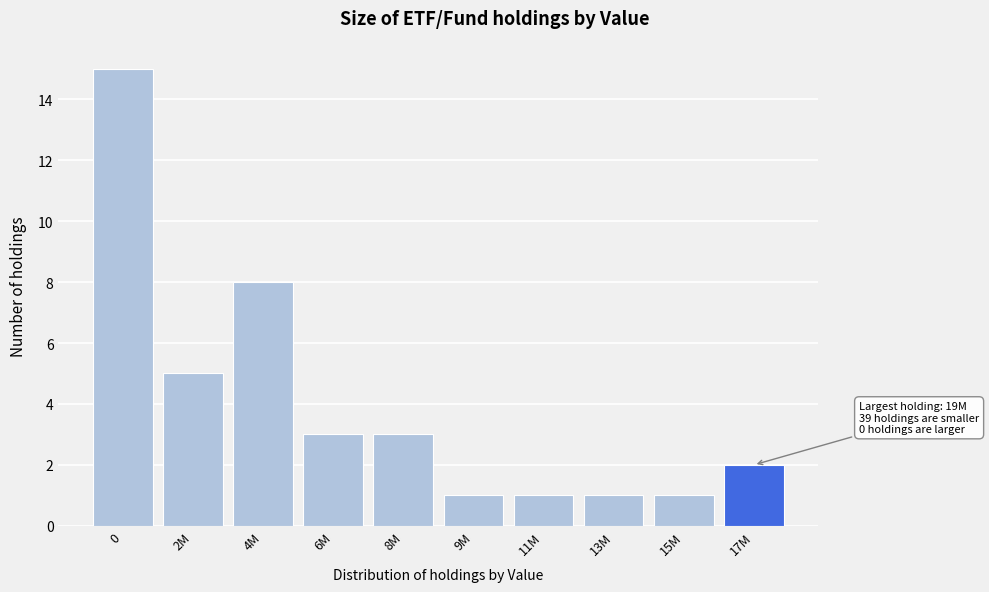

Reading right to left, extract all data points from this chart.

2	1	1	1	1	3	3	8	5	15